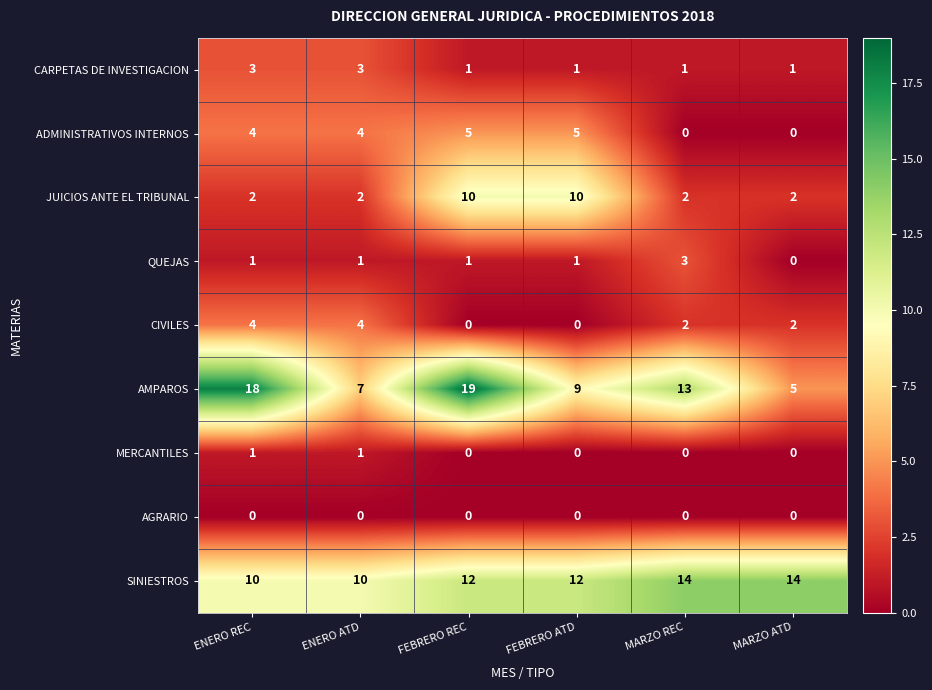

What is the difference between the JUICIOS ANTE EL TRIBUNAL values at ENERO REC and FEBRERO ATD?

8